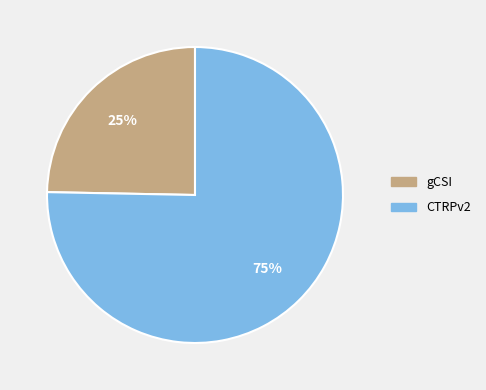

To the nearest percent, what is the average slice percentage?

50%